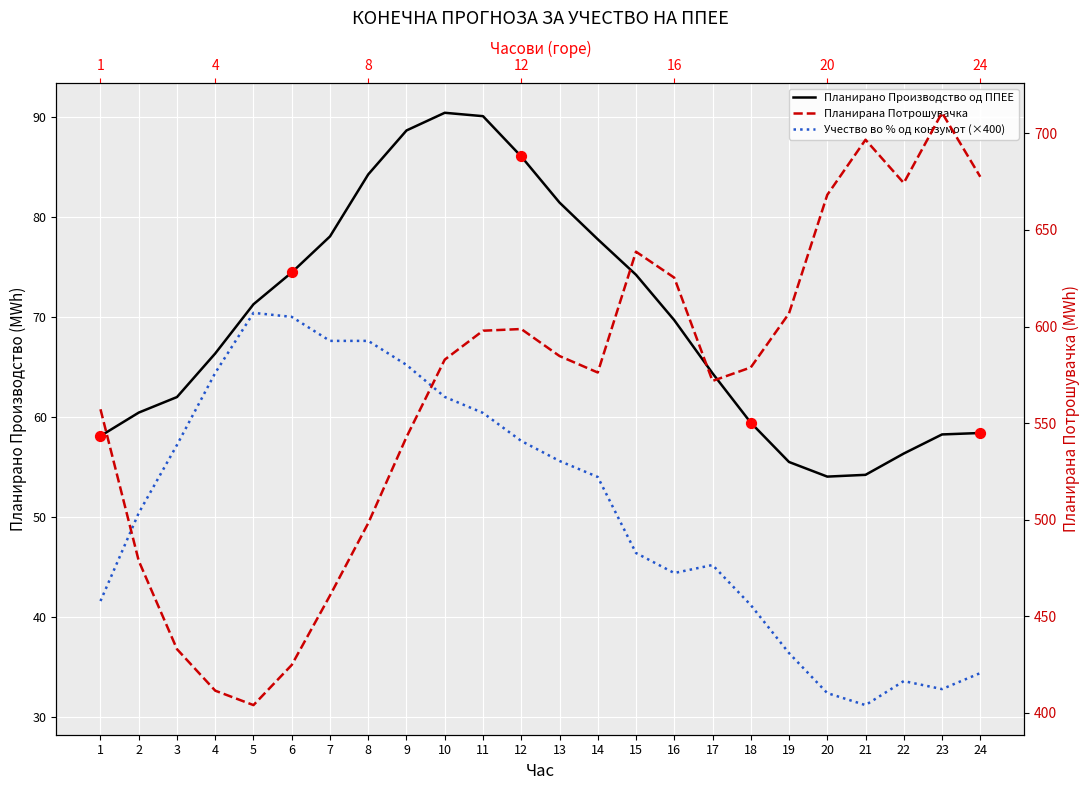

What are all the series names shown in the legend?

Планирано Производство од ППЕЕ, Учество во % од конзумот (×400), Планирана Потрошувачка